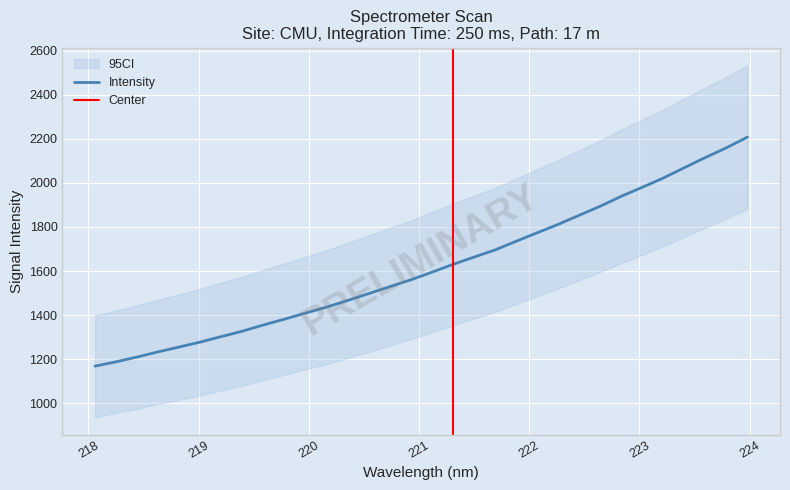

The chart shows a value of 1663.5 at 221.4993. True or false?

True